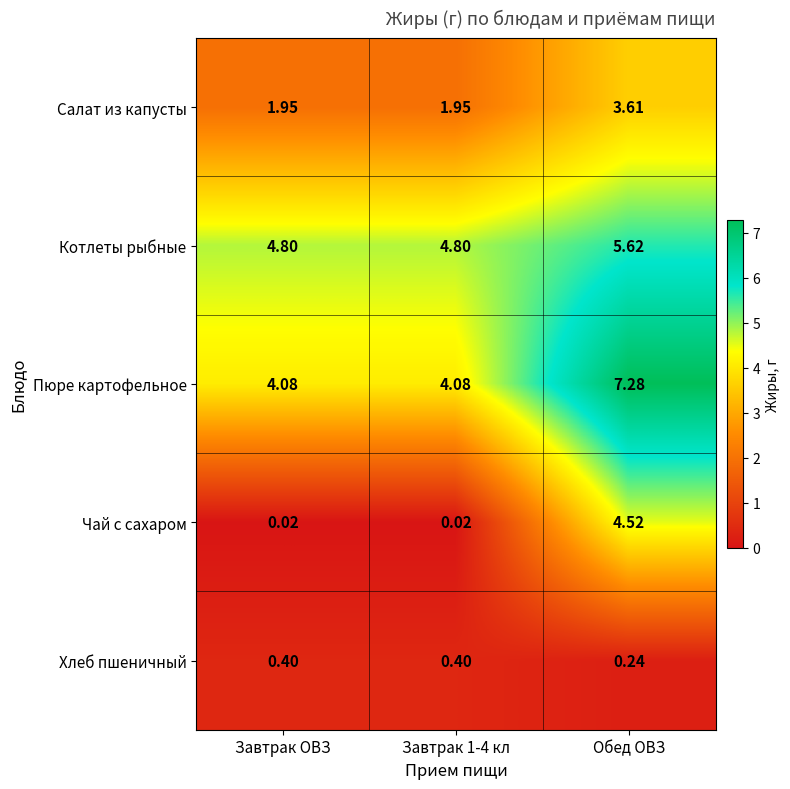

What is the total value across all series at Обед ОВЗ?

21.3